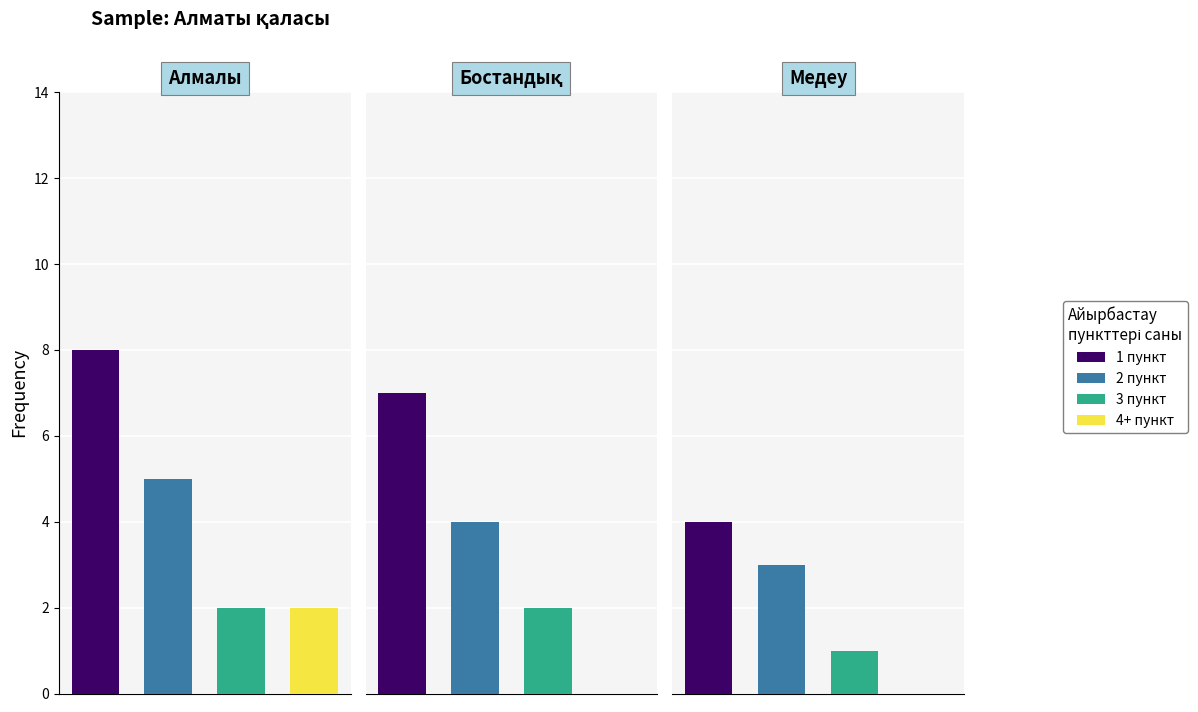

The All Unique Reads series shows 1 at Медеу. True or false?

False